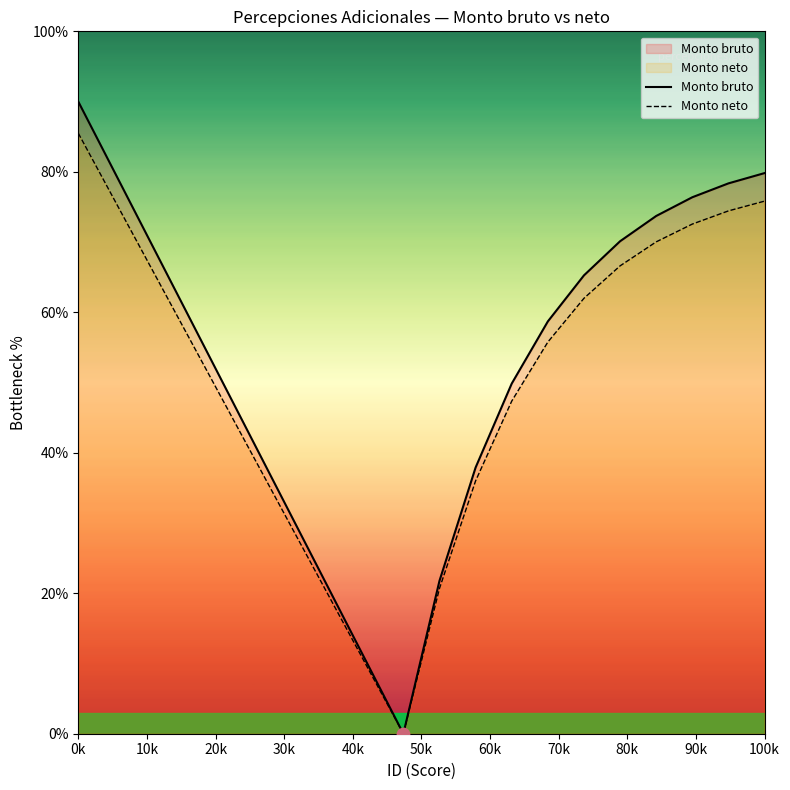

At which category is the sum across all series the highest?

0k